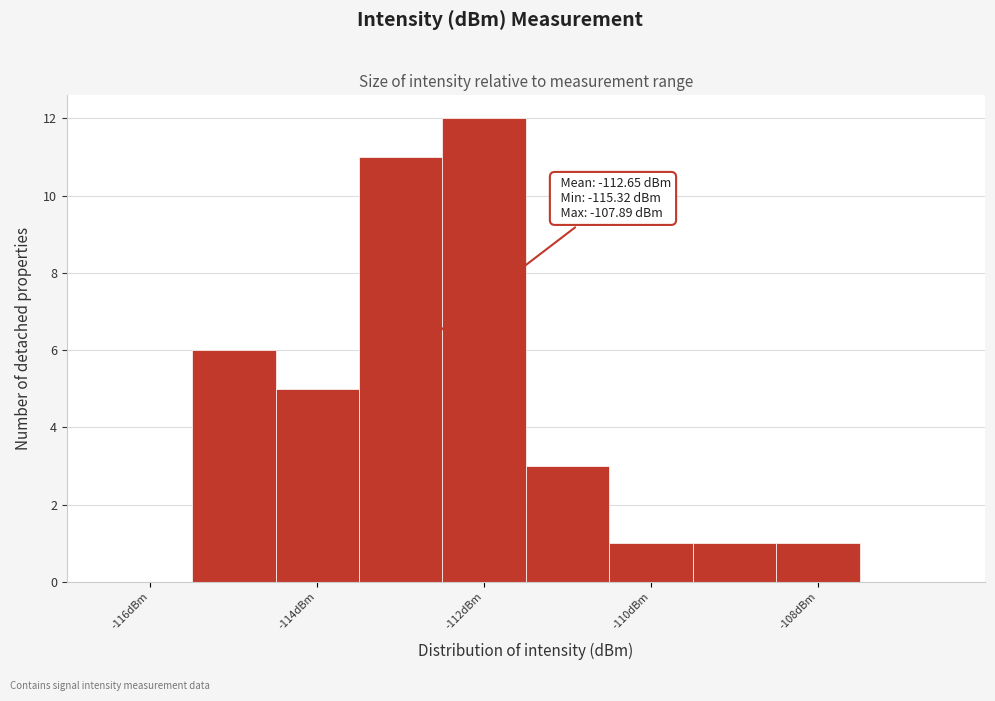

Which range on the x-axis has the tallest bar?

-112.5 to -111.5